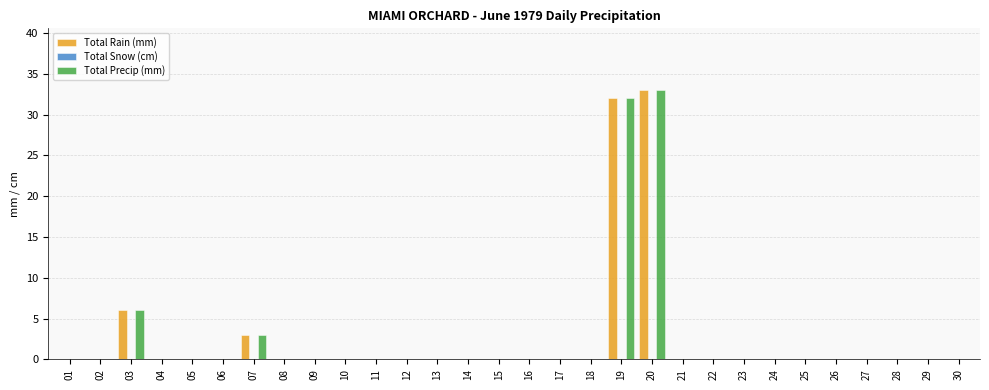

The value of Total Precip (mm) at 02 is 0. True or false?

True